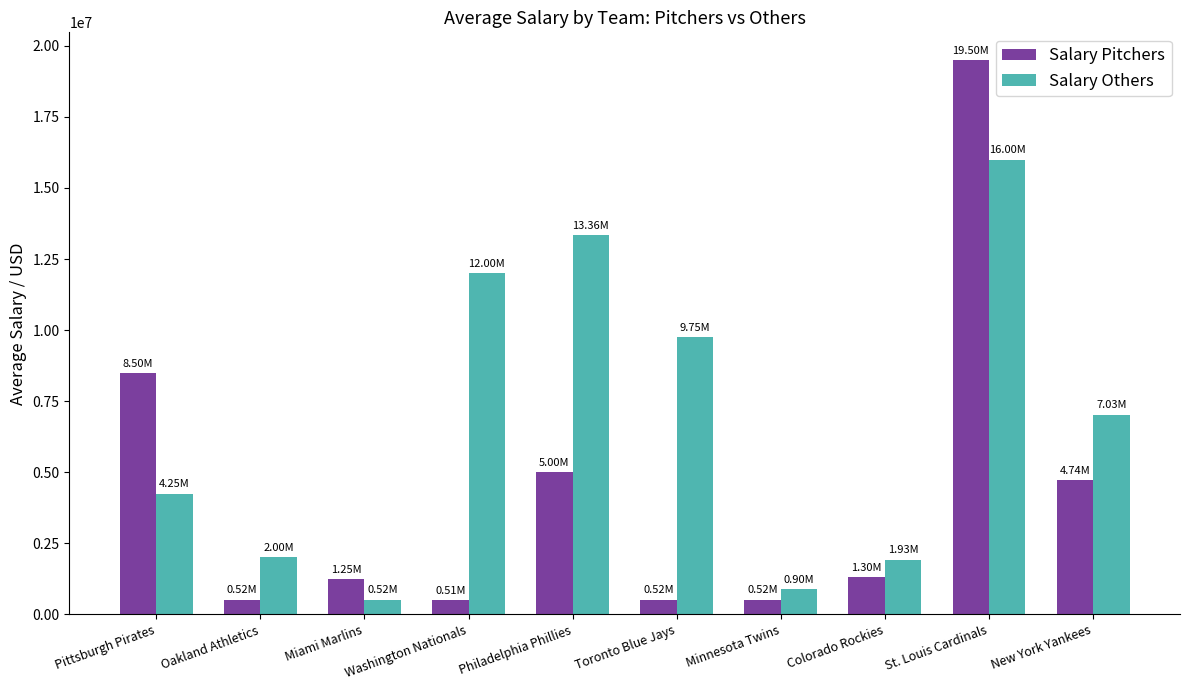

What is the lowest value of the Salary Others series?

519500